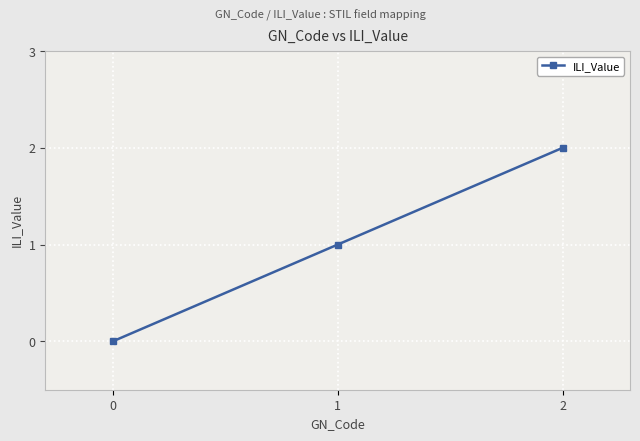

What is the difference between the maximum and second lowest values?

1